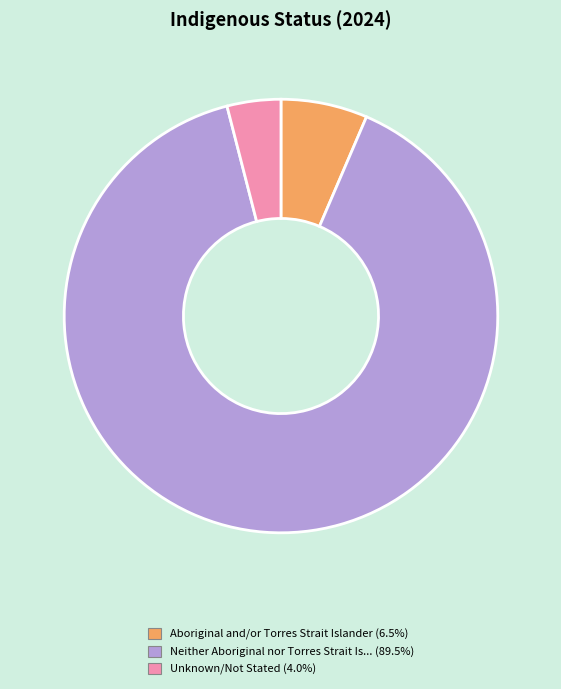

Is there a majority slice in this chart?

Yes